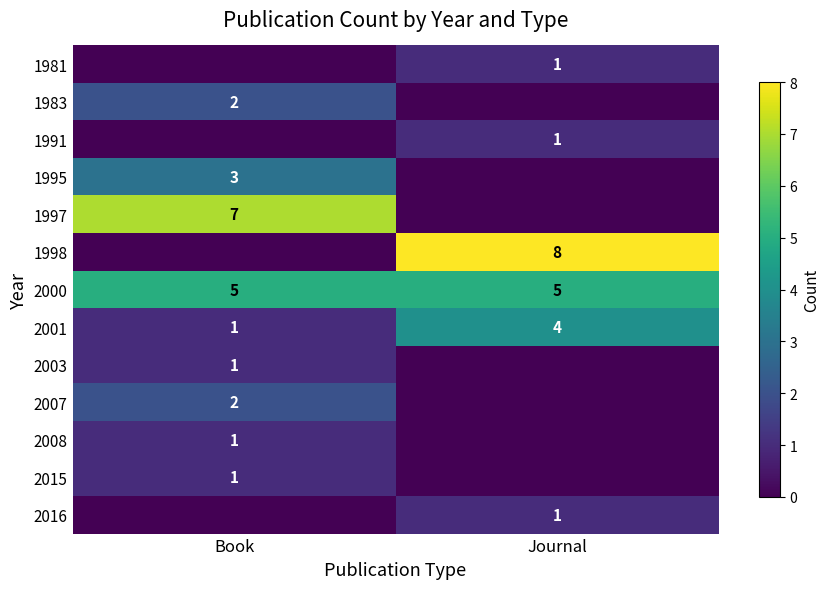

The value of 2000 at Book is 3. True or false?

False